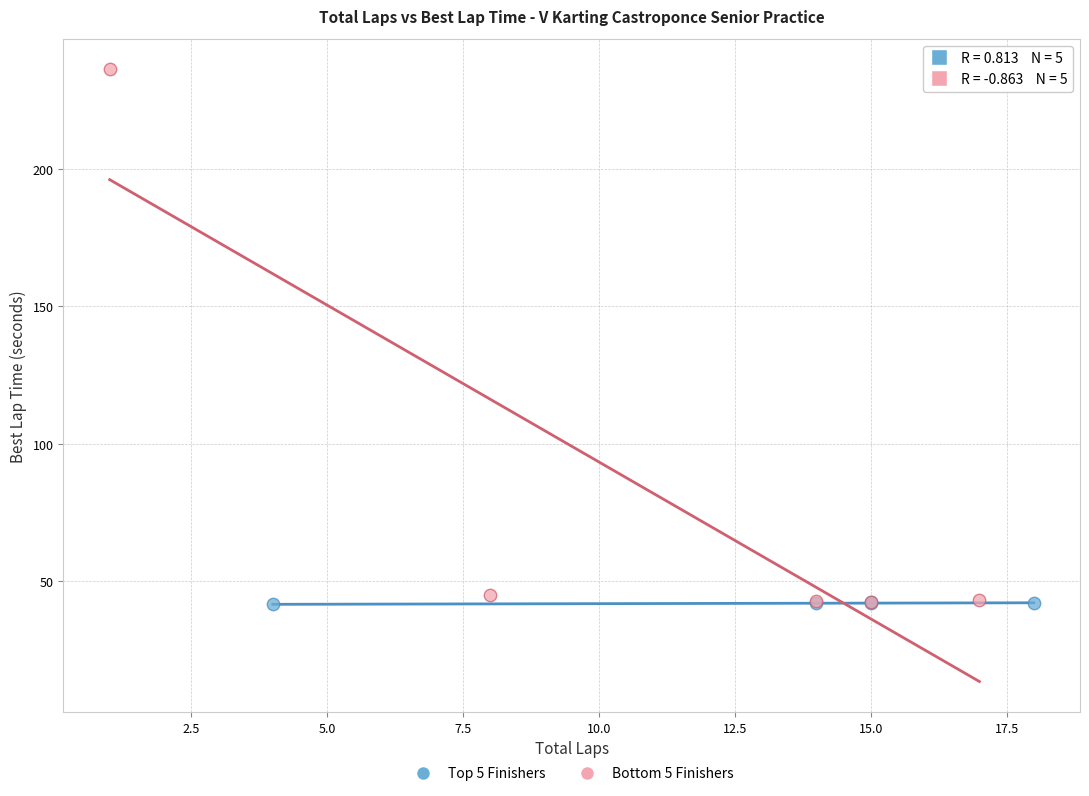

Which series contains the highest Y value?

Bottom 5 Finishers